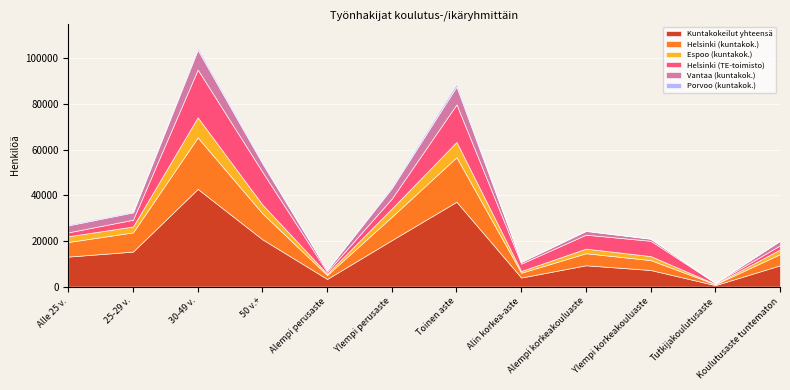

How many lines are shown in the chart?

6